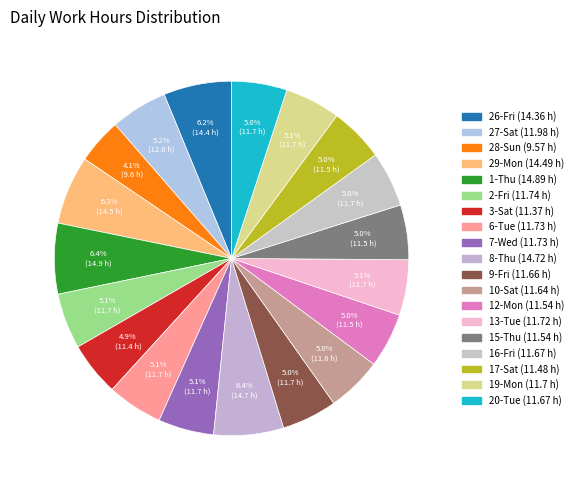

To the nearest percent, what is the average slice percentage?

5%